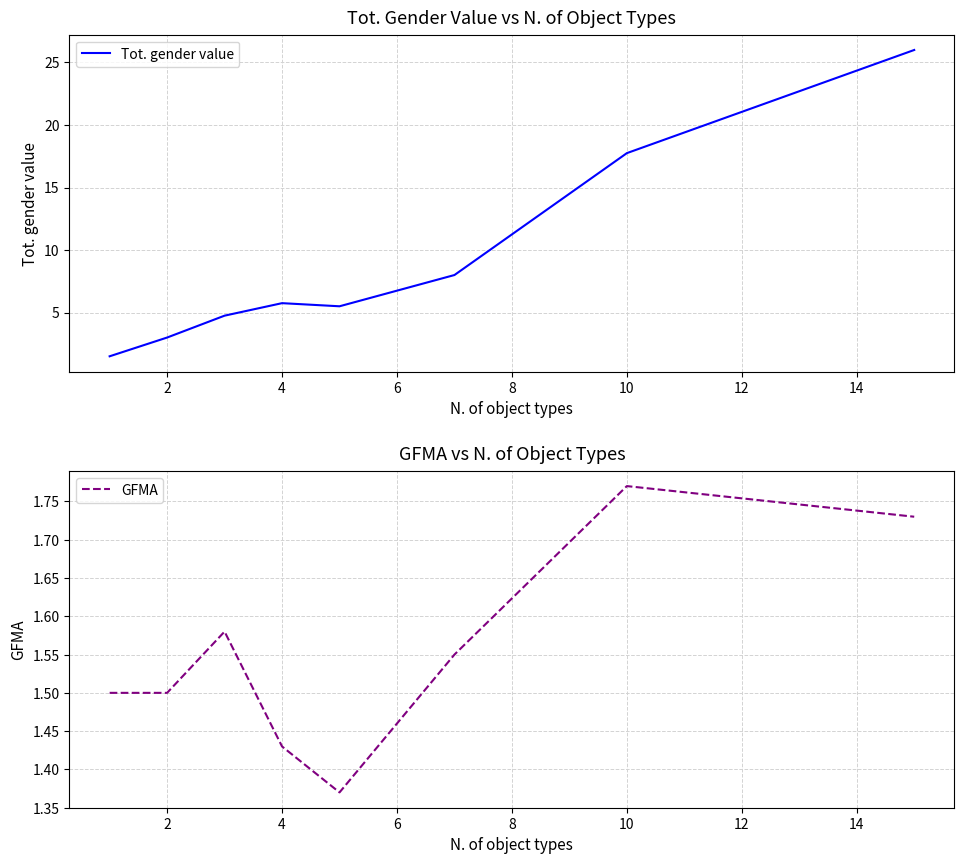

True or false: GFMA and Tot. gender value intersect in this chart.

False